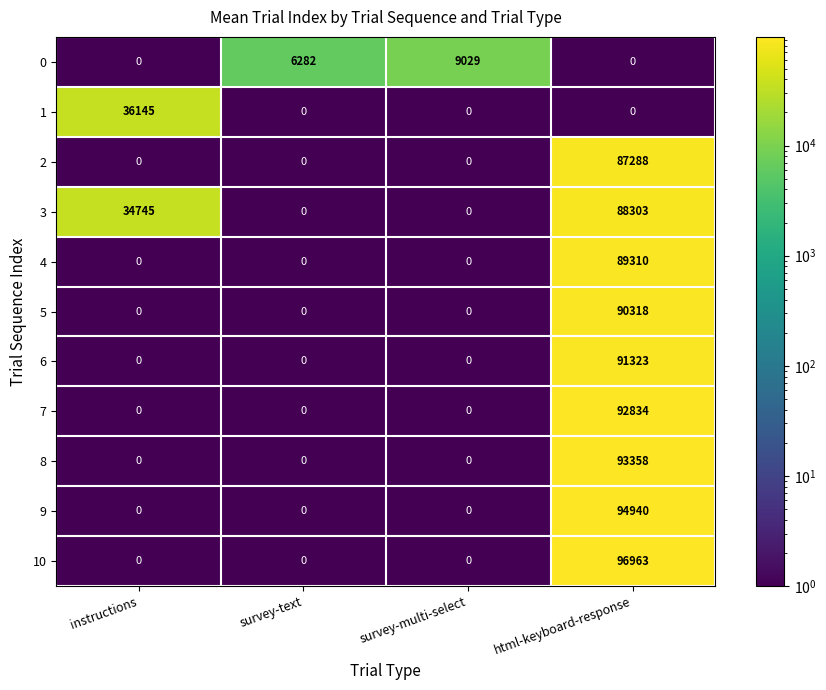

What is the total value across all series at survey-text?

6282